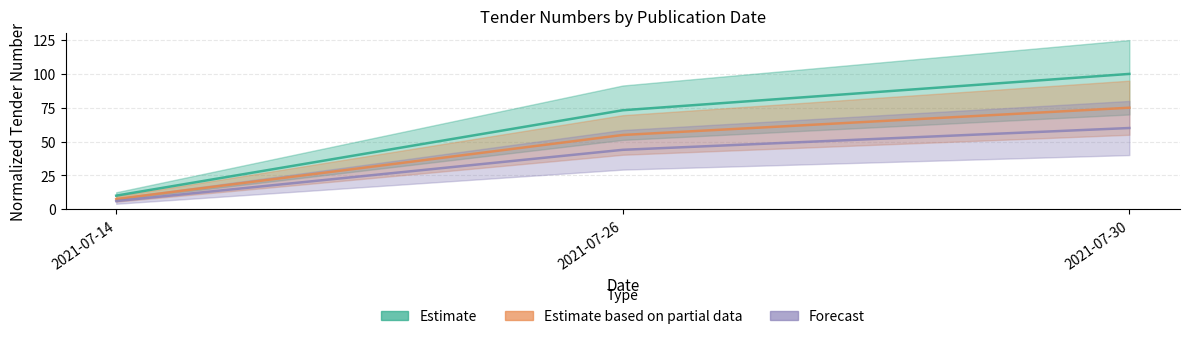

Reading right to left, transcribe all the data shown in this chart.

Estimate: 2021-07-30=100.0	2021-07-26=73.1	2021-07-14=10.0
Estimate based on partial data: 2021-07-30=75.0	2021-07-26=54.9	2021-07-14=7.5
Forecast: 2021-07-30=60.0	2021-07-26=43.9	2021-07-14=6.0